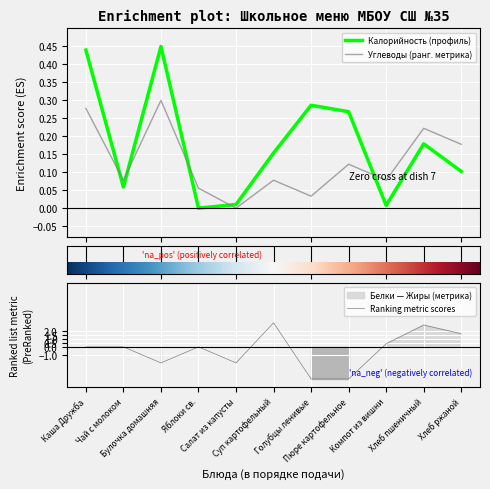

Does the chart display data point markers on the line(s)?

No